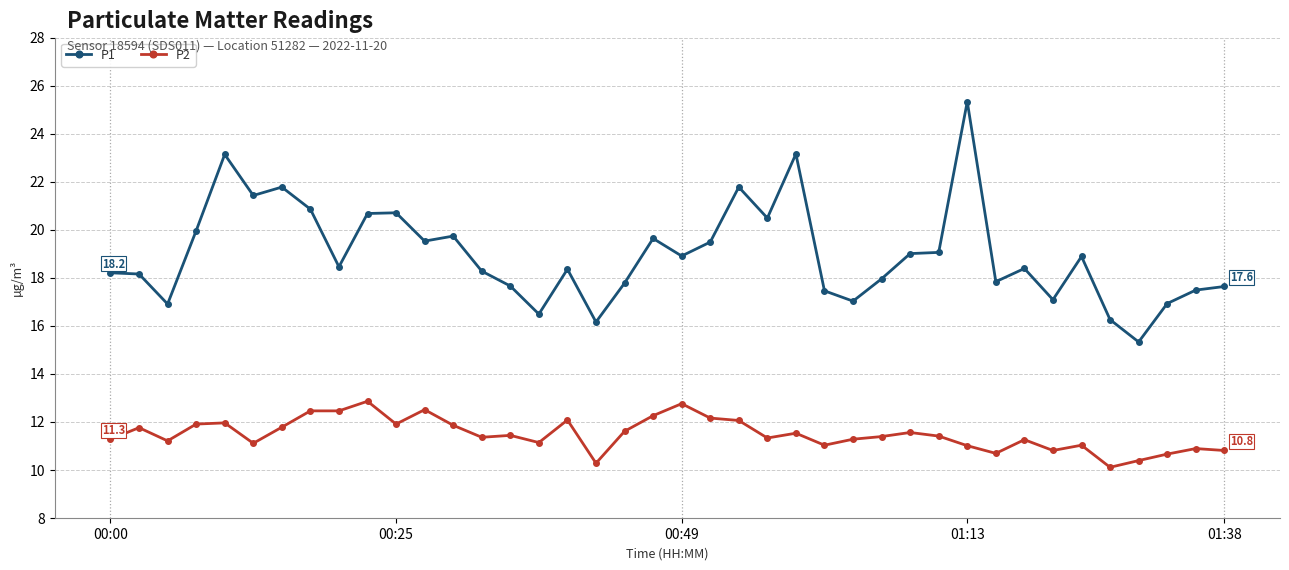

True or false: P1 and P2 cross at least once.

False